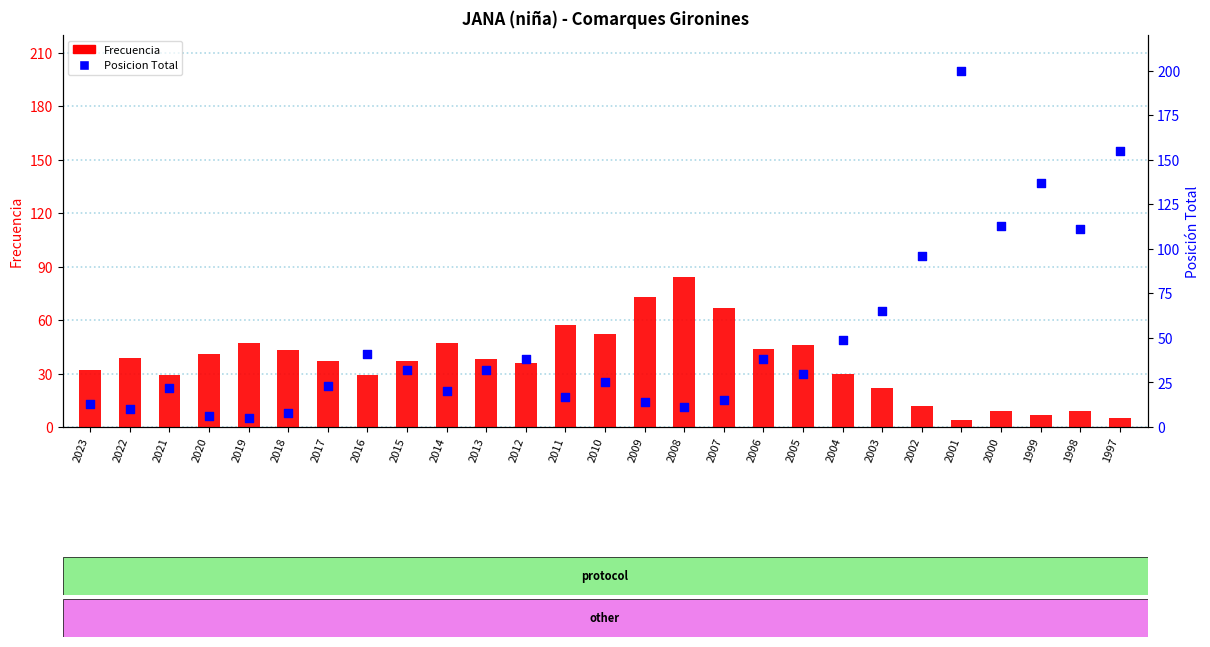

Is the value of Frecuencia at 2004 greater than the value of Posicion Total at 2015?

No